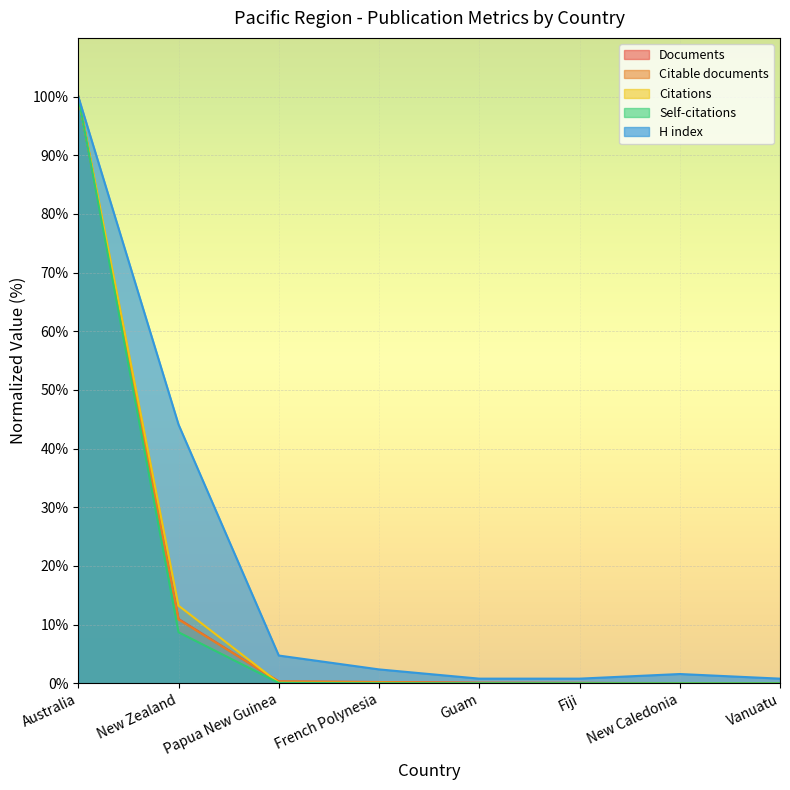

What is the difference between the maximum and minimum values in the Documents series?

100.0